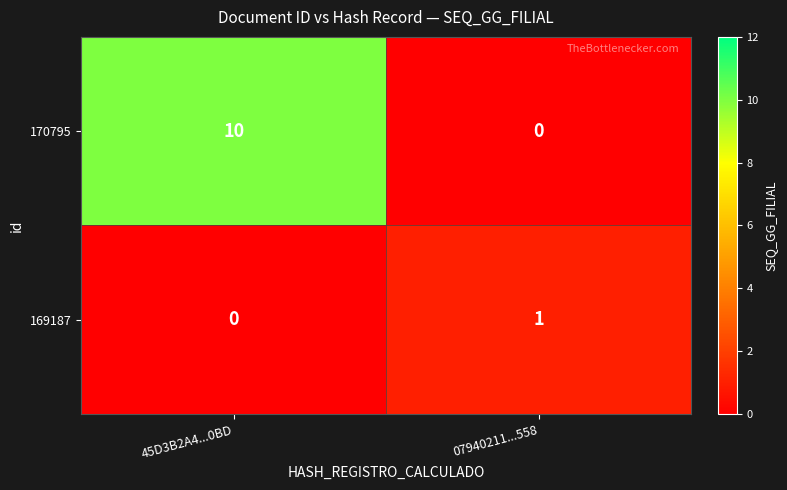

How many positive values does the 170795 series have?

1